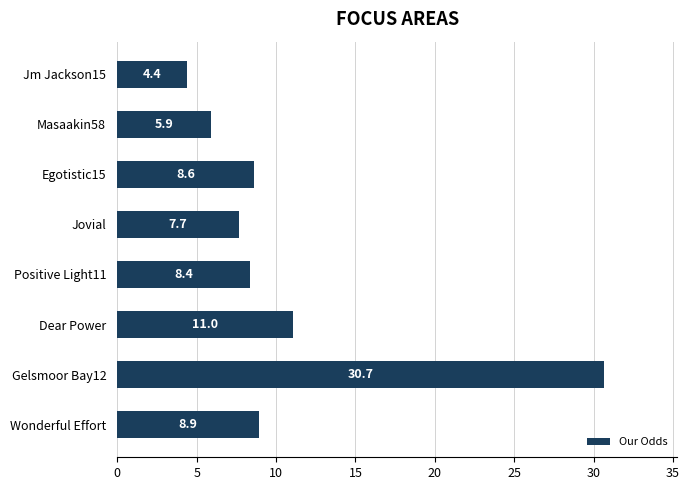

Reading top to bottom, list all the values displayed in this chart.

4.4	5.9	8.6	7.7	8.4	11.0	30.7	8.9